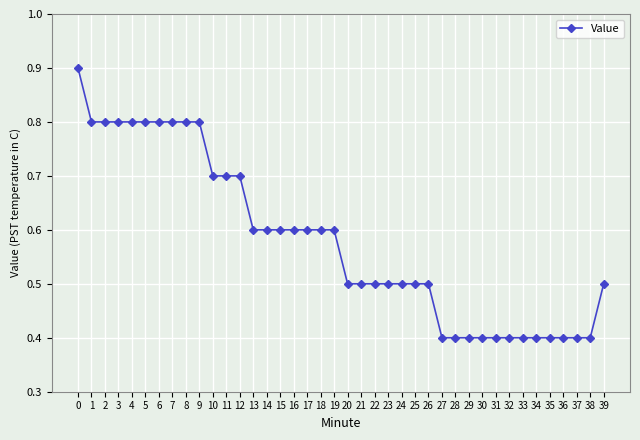

What is the value of the 19th point from the left?

0.6